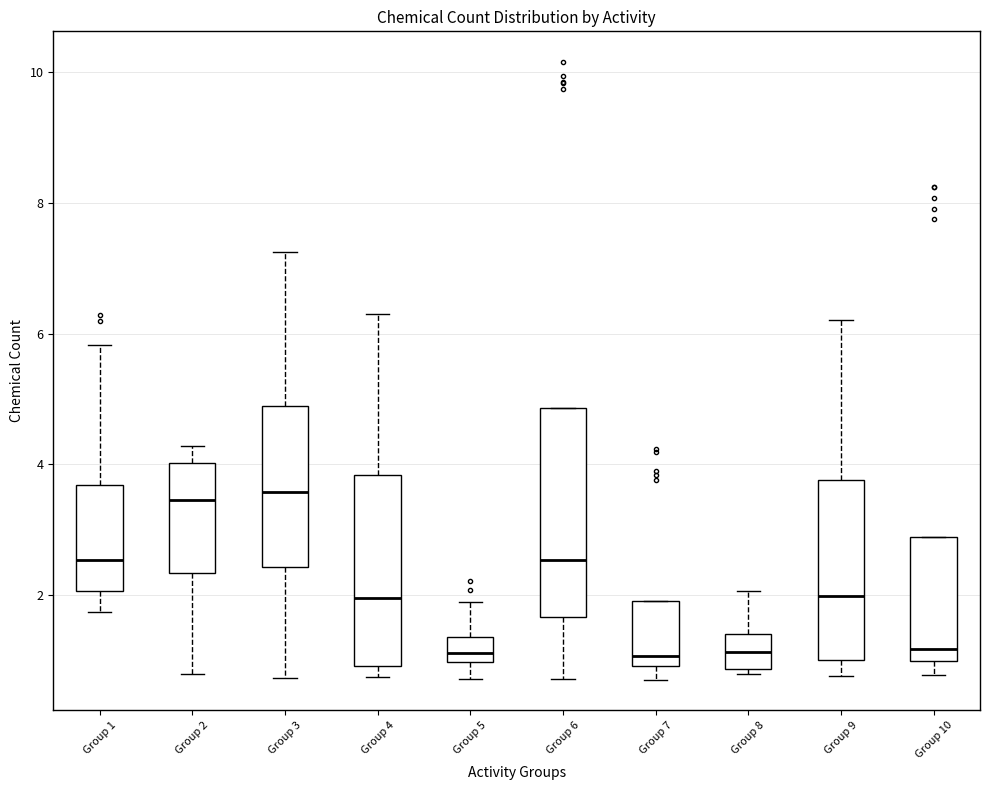

Where is the upper edge of the box for Group 3 on the y-axis? The values are not printed on the chart, so give them approximately, as read against the axis.

4.8